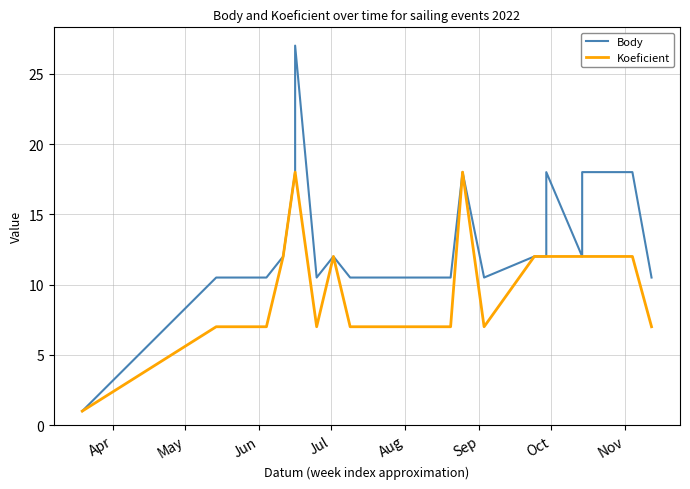

What is the sum of all Body values?

302.5